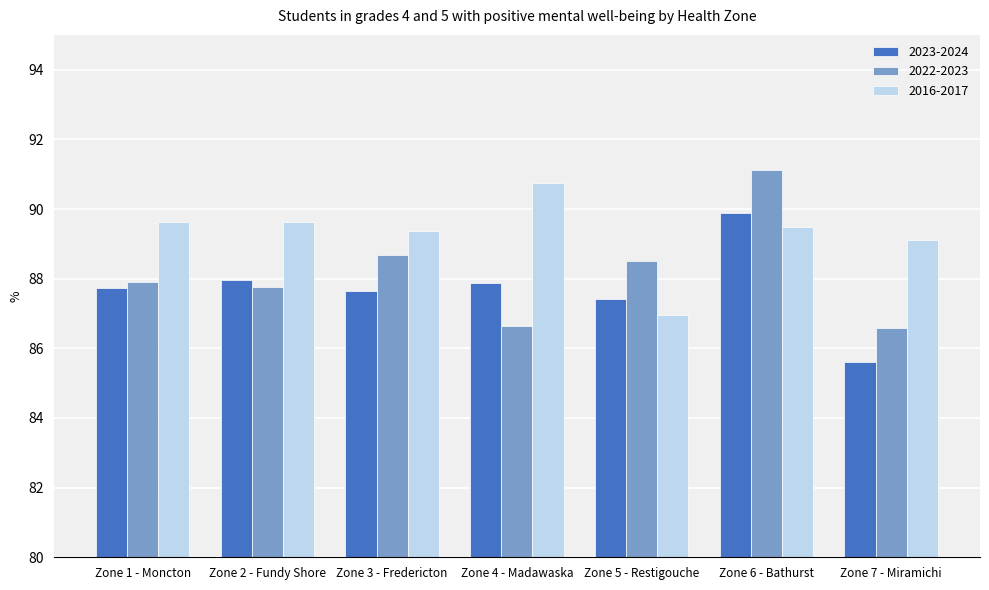

What is the maximum value shown in the chart?

91.1